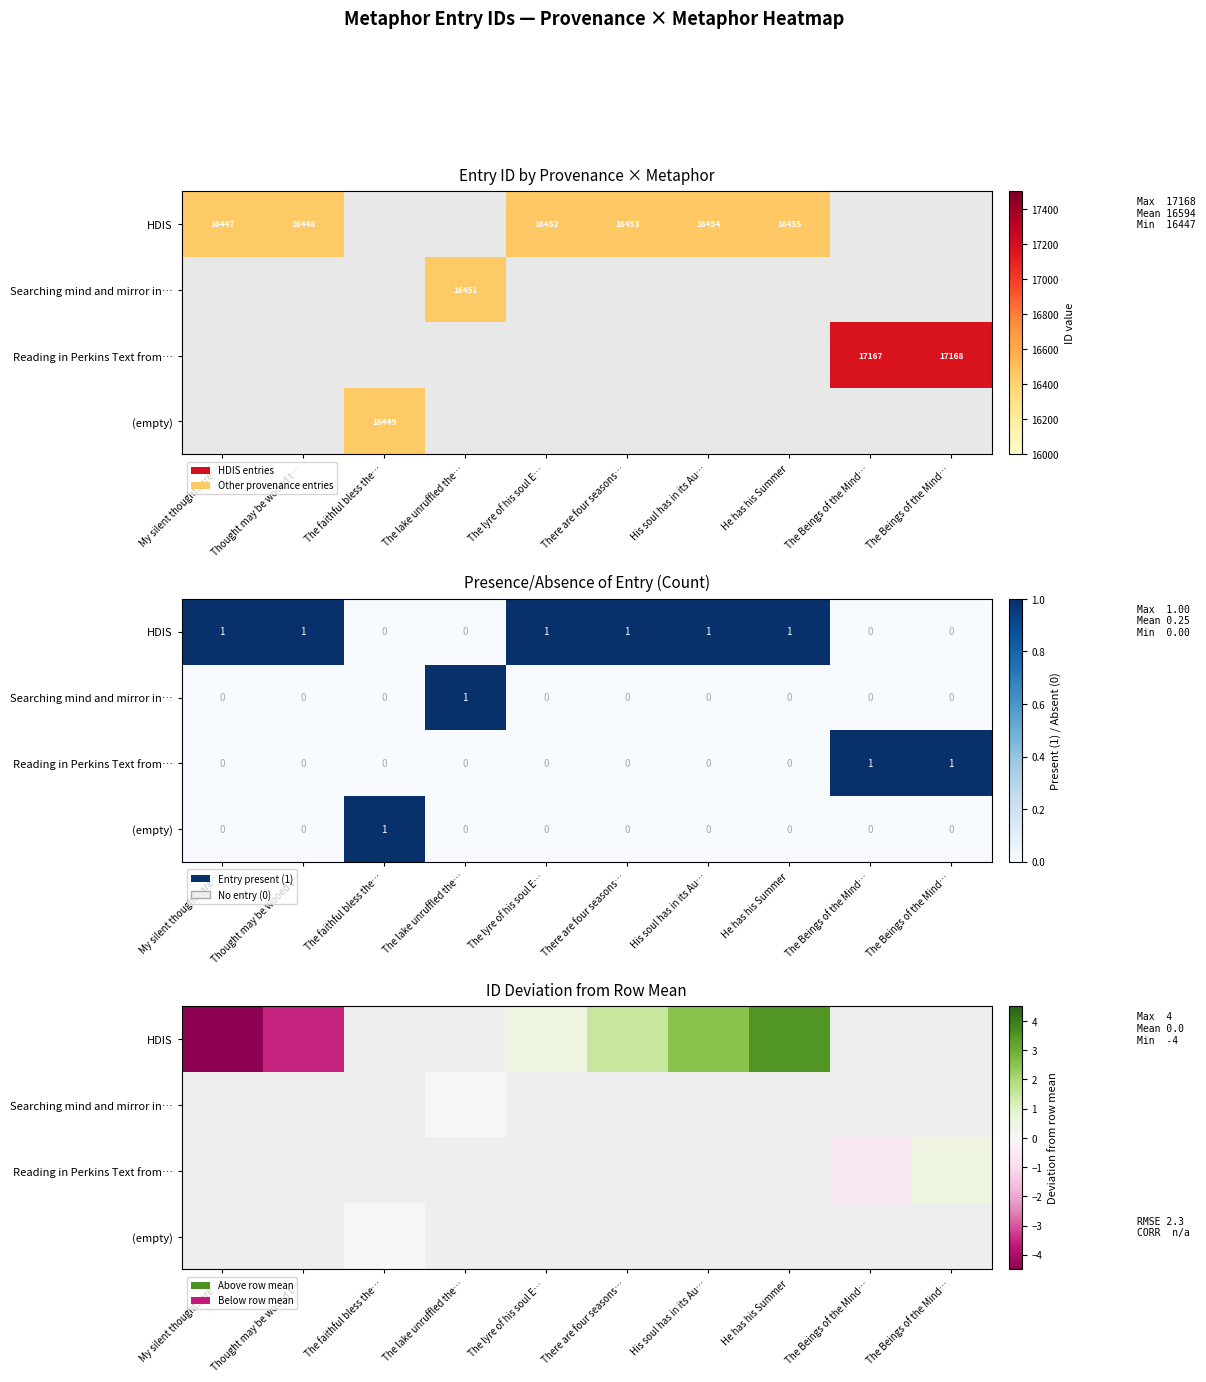

At how many categories does at least one series exceed -1?

8